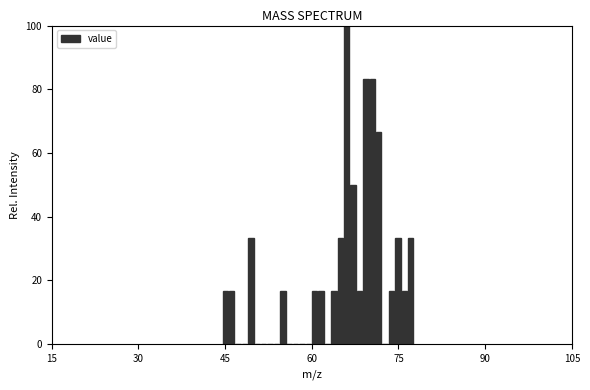

Read against the x-axis, roughly where is the centre of the tallest bar?

66